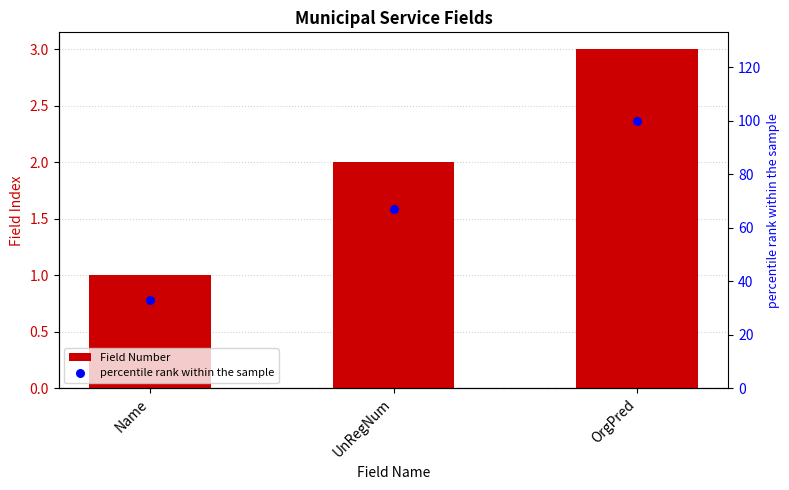

What are all the series names shown in the legend?

Field Number, percentile rank within the sample